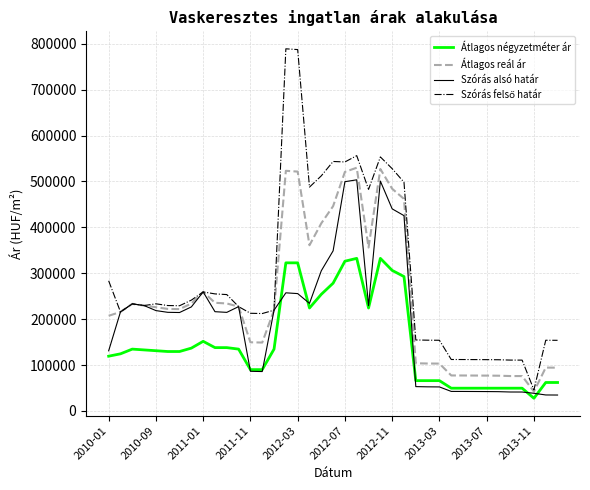

What is the smallest value displayed?

27616